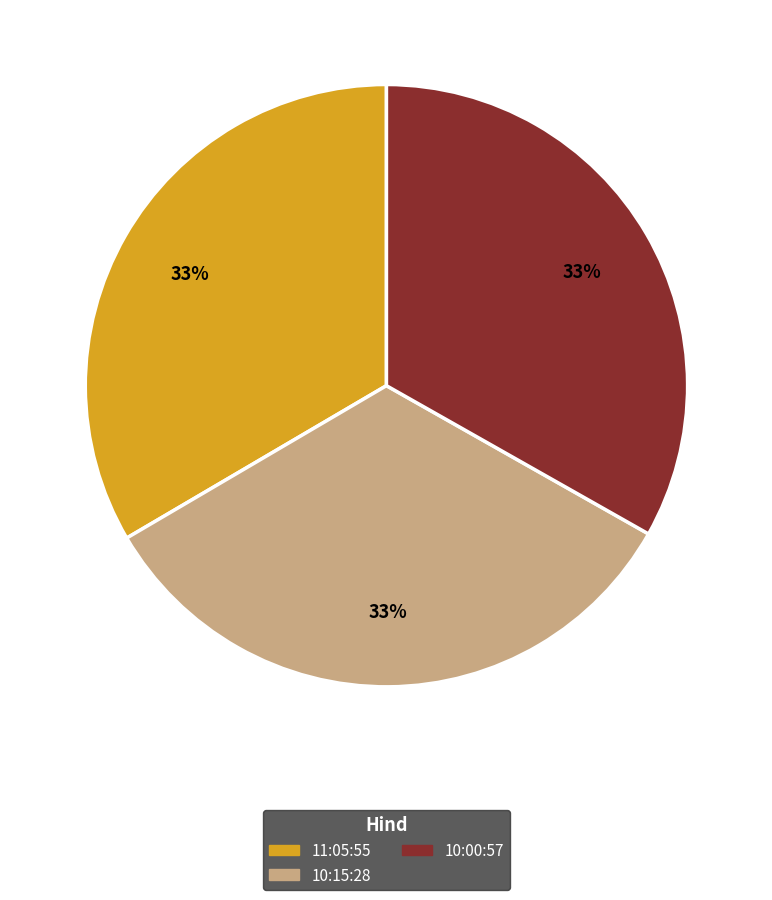

How many segments does this pie chart have?

3